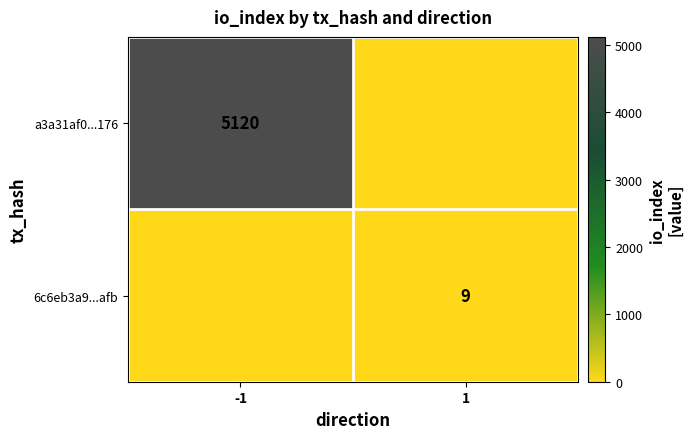

True or false: 6c6eb3a9...afb has a value of 9 at 1.

True